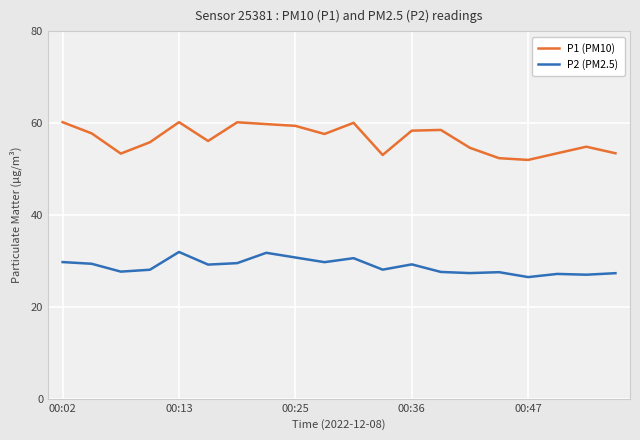

Which series has the widest spread of values?

P1 (PM10)